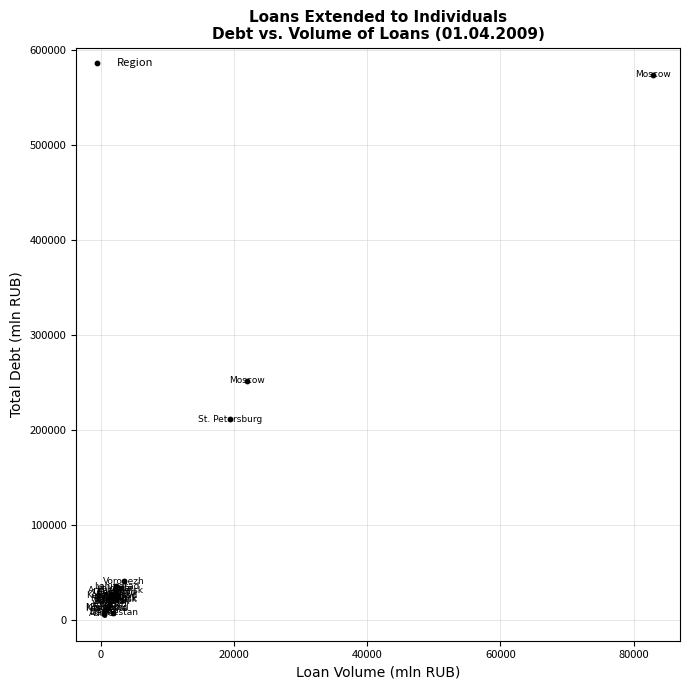

What Y value in the scatter plot is closest to 289922?

251299.2